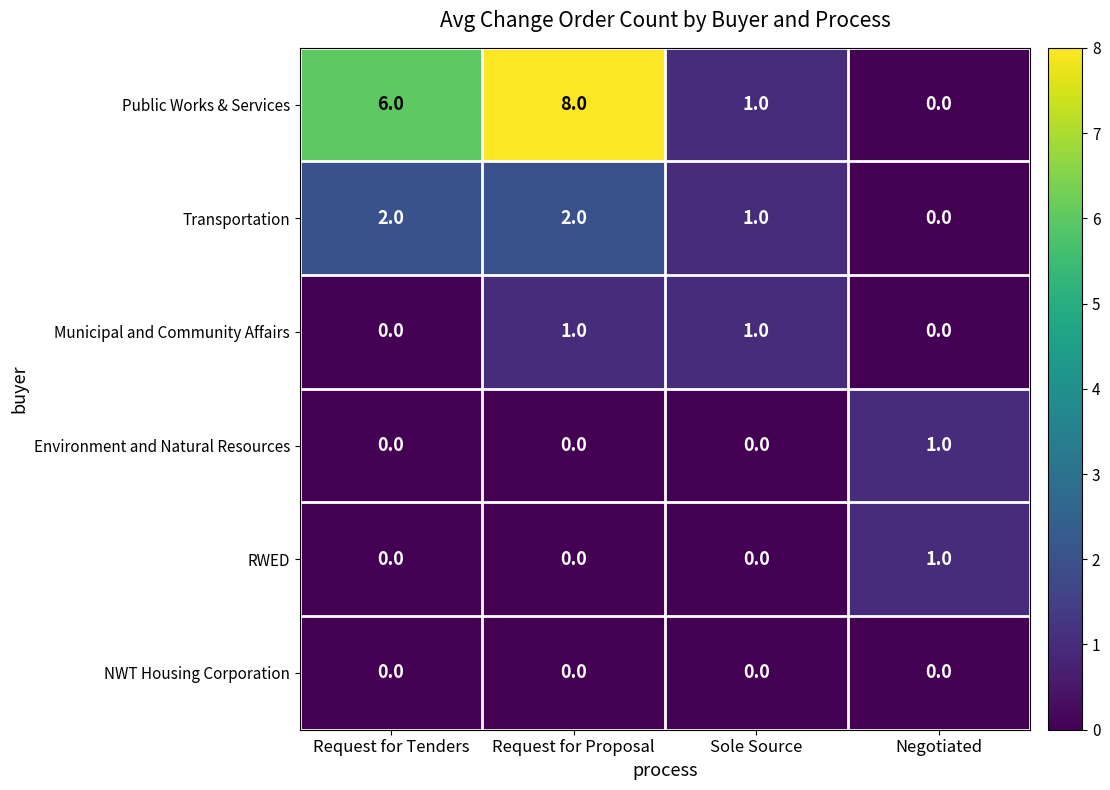

At how many categories does at least one series exceed 4?

2